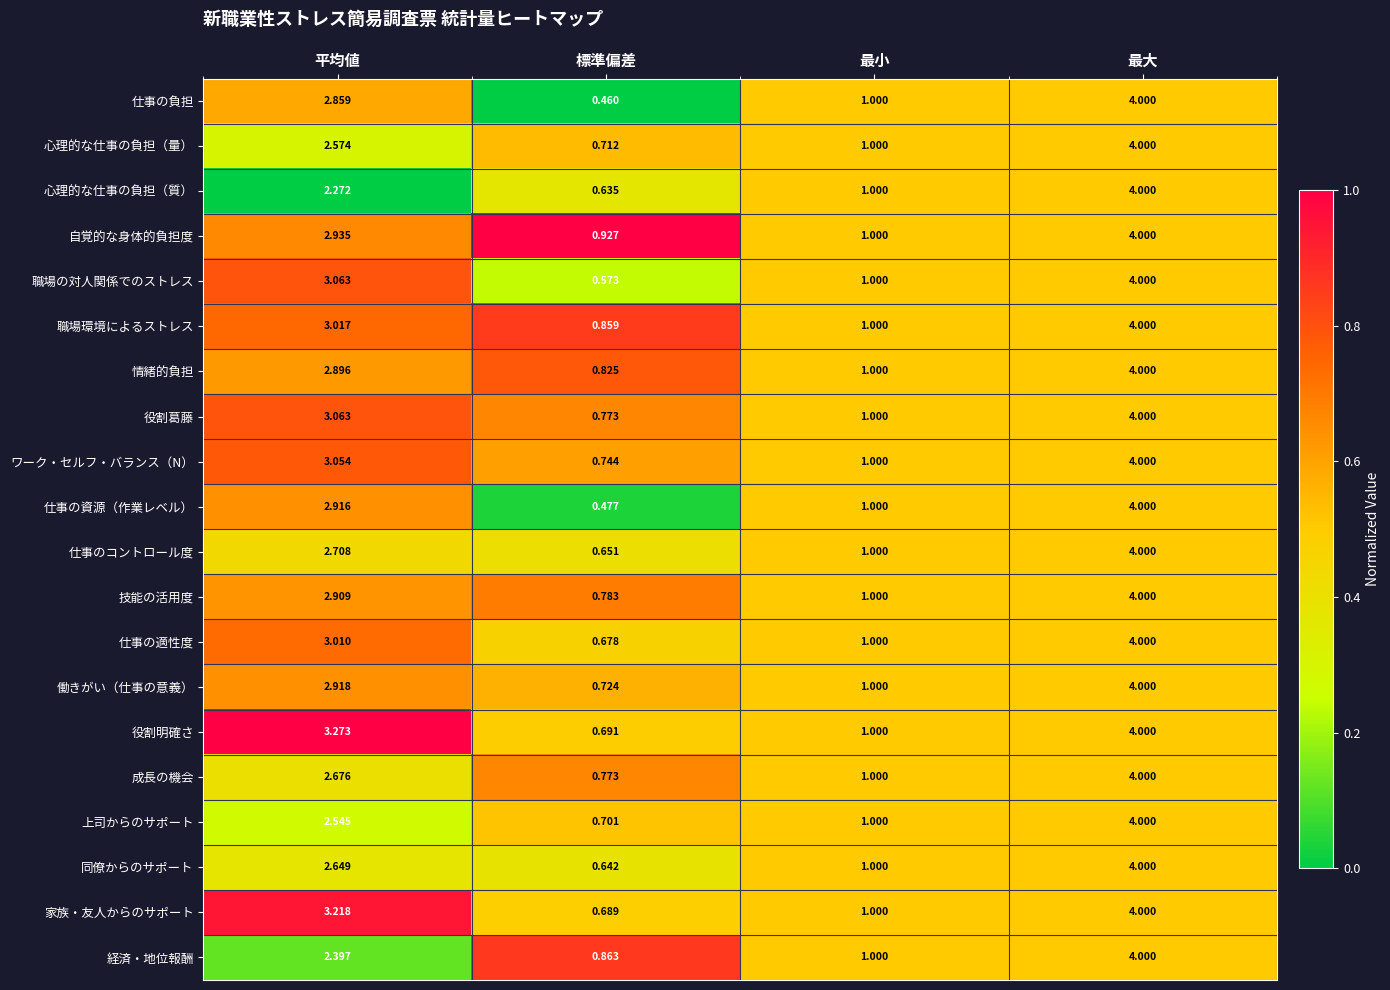

Where is 自覚的な身体的負担度 nearest to the value 2?

平均値